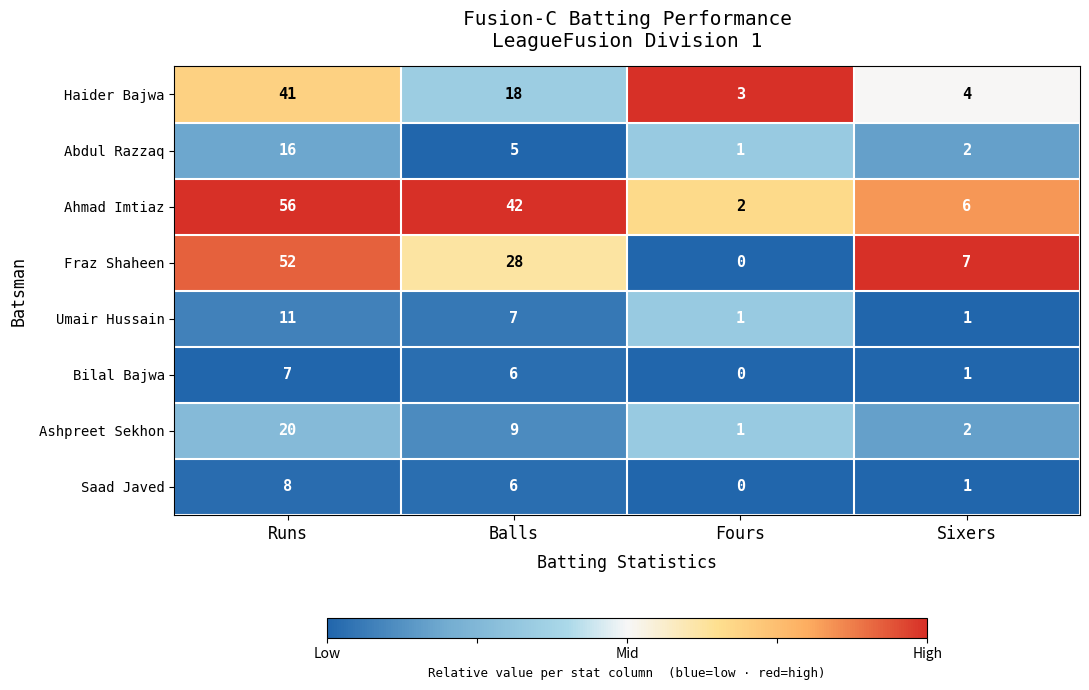

Rank the categories by Ashpreet Sekhon value from lowest to highest.

Fours, Sixers, Balls, Runs